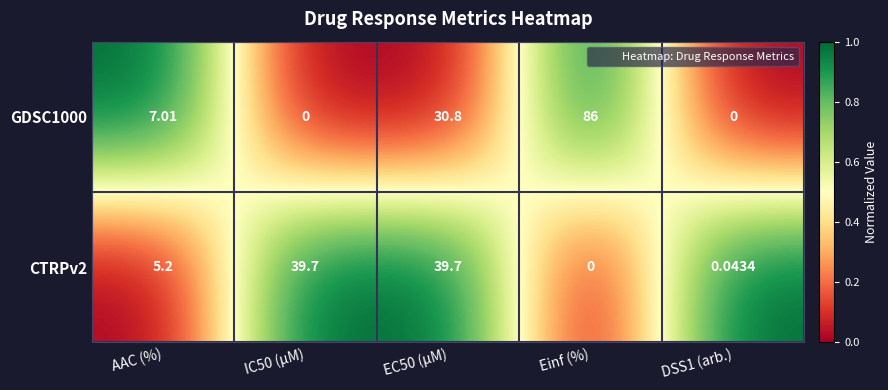

How many series are shown in this chart?

2